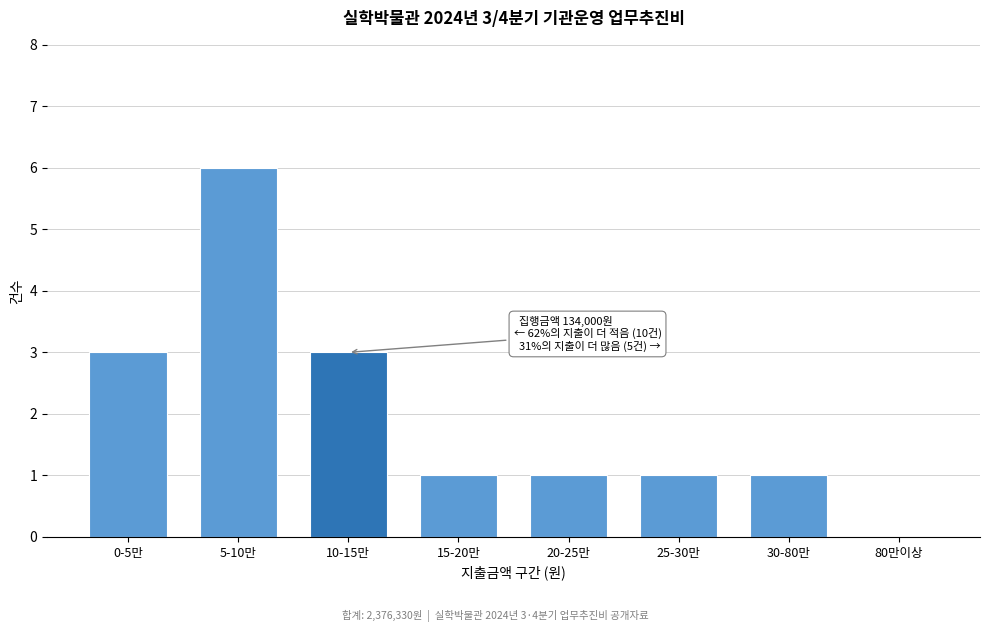

Reading left to right, what are all the values shown in this chart?

0-5만=3	5-10만=6	10-15만=3	15-20만=1	20-25만=1	25-30만=1	30-80만=1	80만이상=0